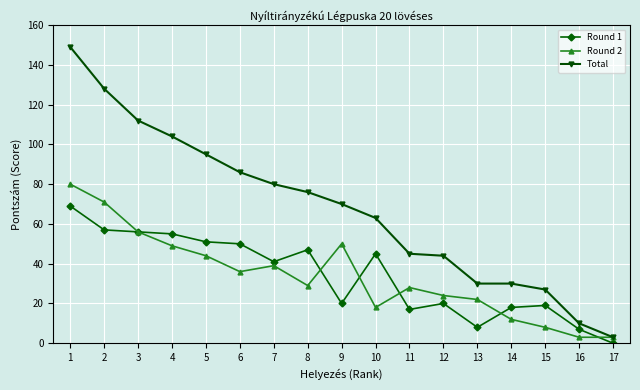

Is it true that Total equals 80 at 7?

True